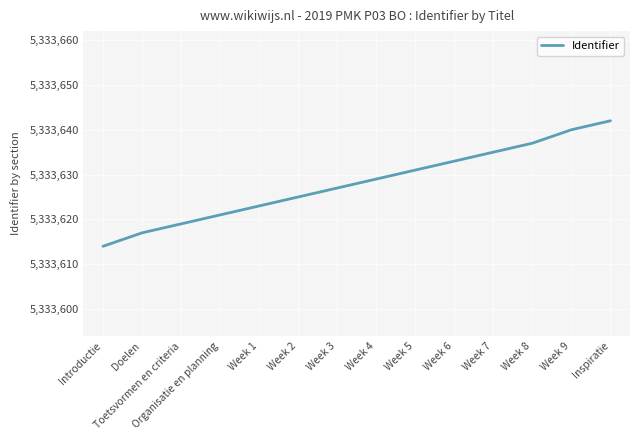

True or false: the data shows 5333627 at Week 3.

True